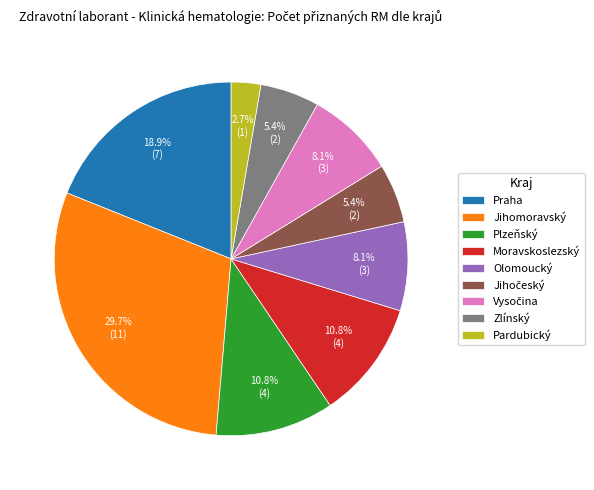

Do Jihomoravský and Praha together represent more than half of the pie?

No